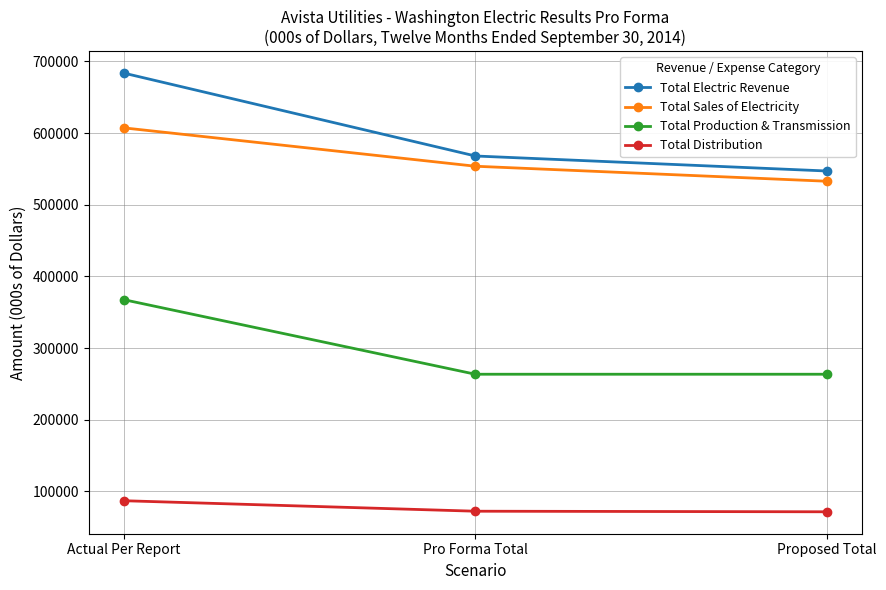

List the labels in order of Total Sales of Electricity value, largest first.

Actual Per Report, Pro Forma Total, Proposed Total